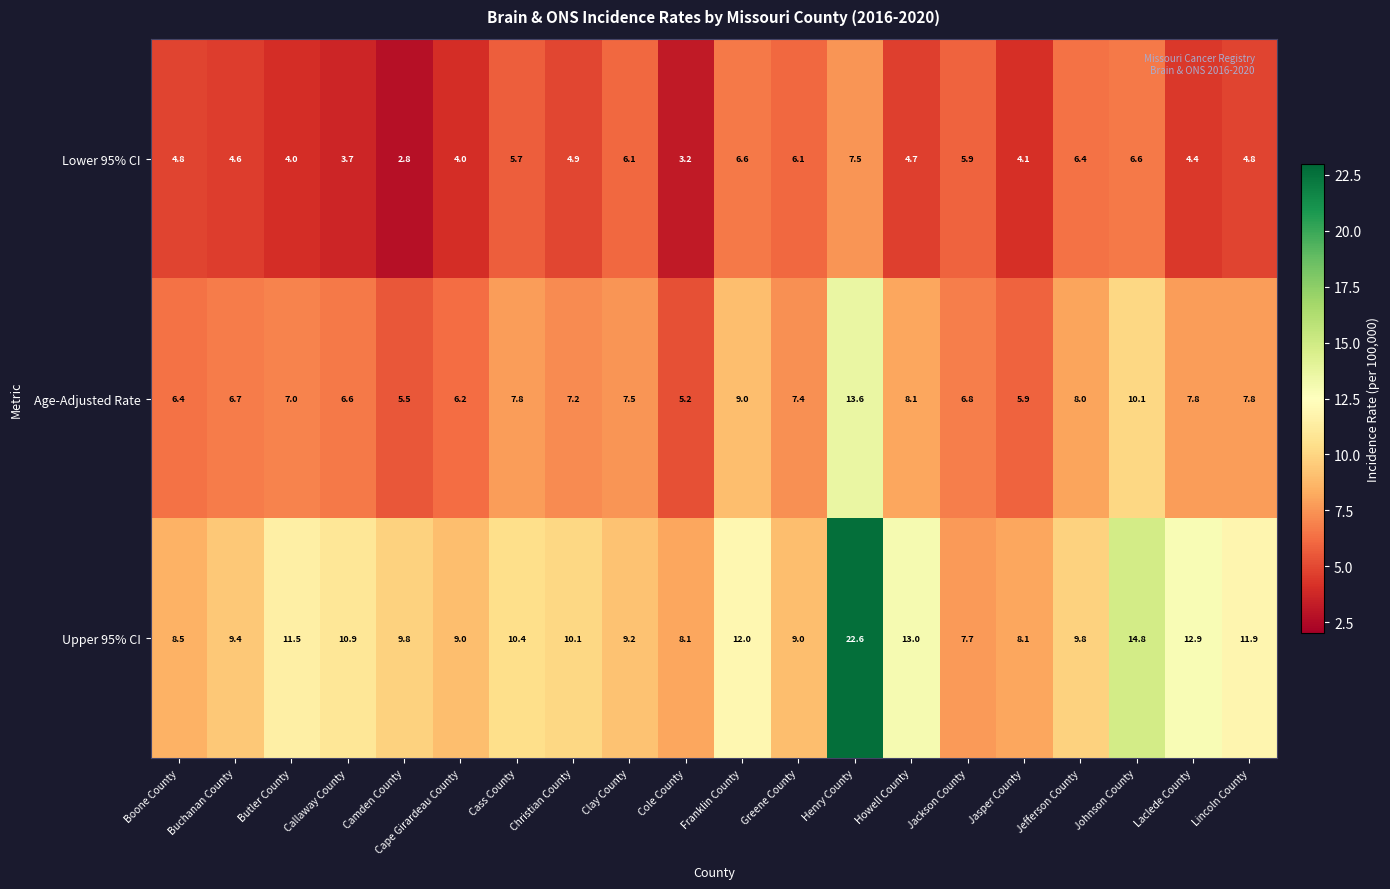

Where does the Lower 95% CI series first go above 4?

Boone County